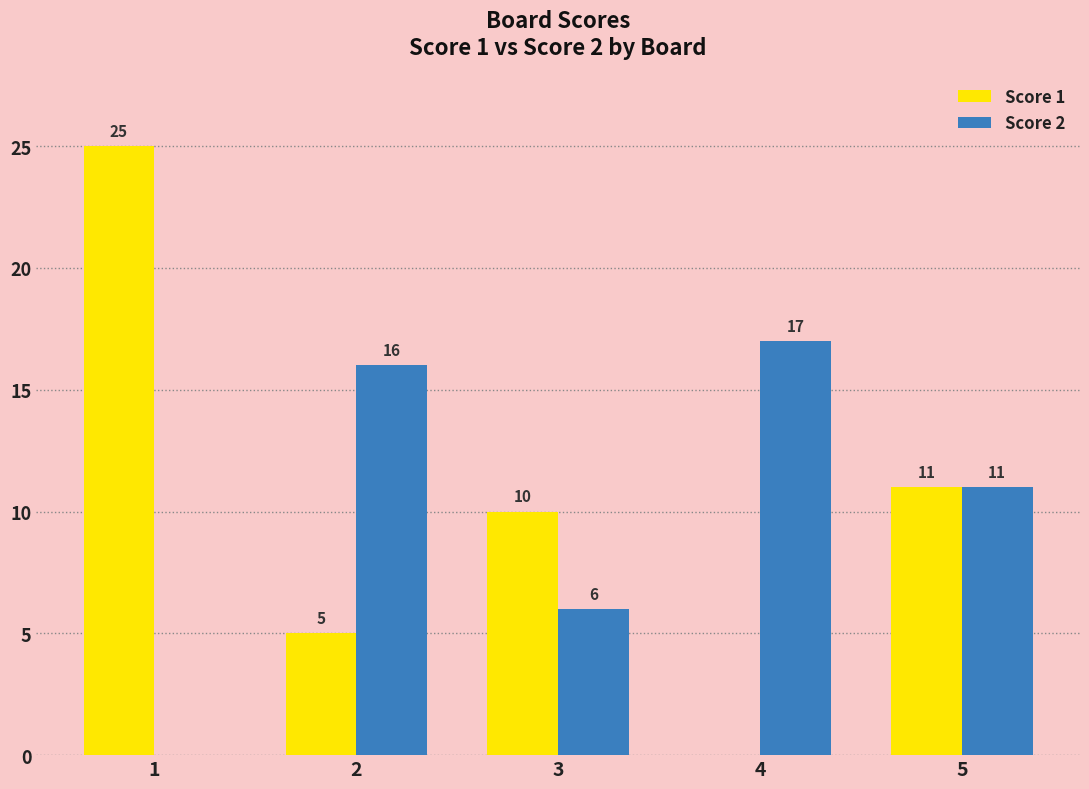

Reading left to right, what are all the values shown in this chart?

Score 1: 25	5	10	0	11
Score 2: 0	16	6	17	11